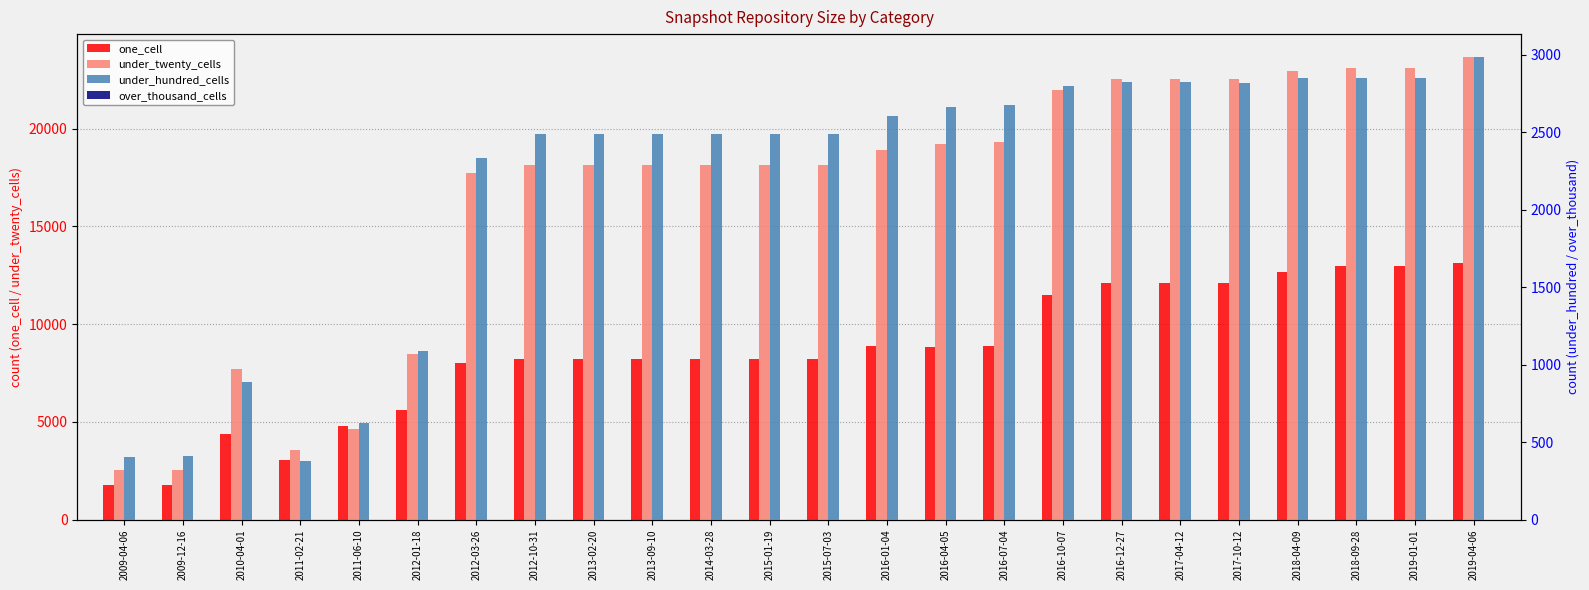

What is the lowest value of the under_twenty_cells series?

2549